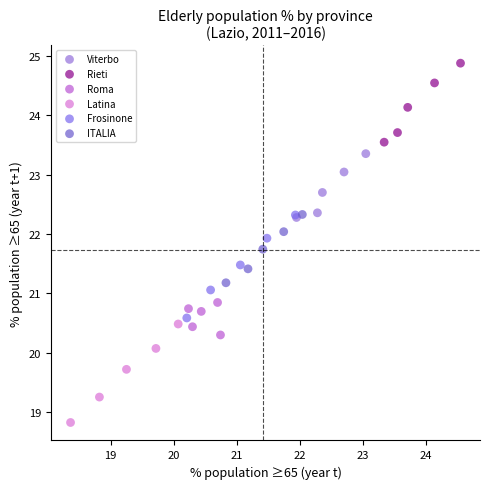

What are all the series names shown in the legend?

Viterbo, Rieti, Roma, Latina, Frosinone, ITALIA